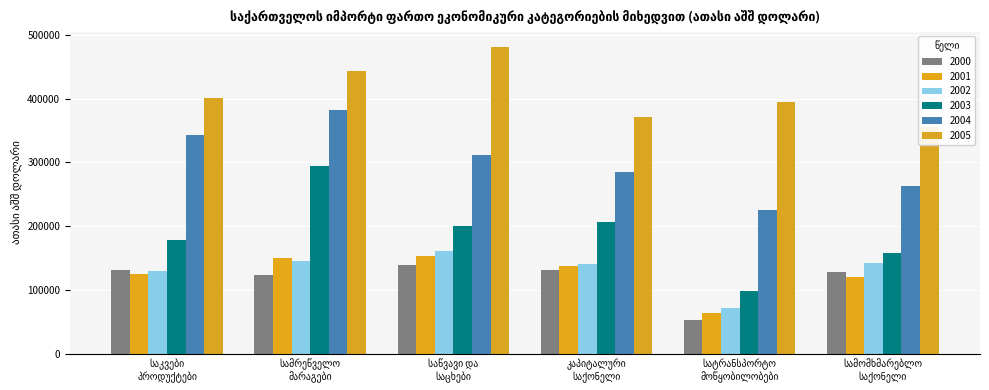

Are the bars grouped side by side (vs. stacked)?

Yes